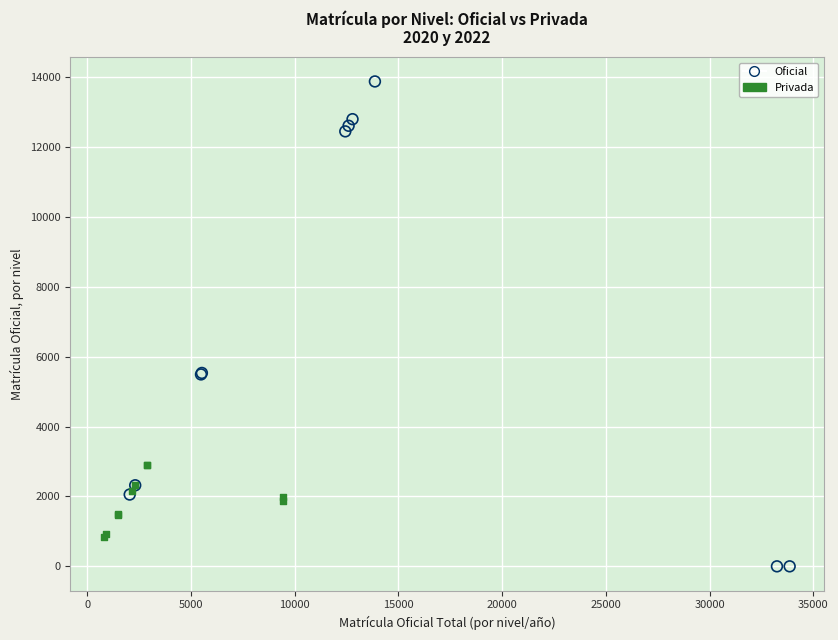

Which series has the largest Y range (max minus min)?

Oficial